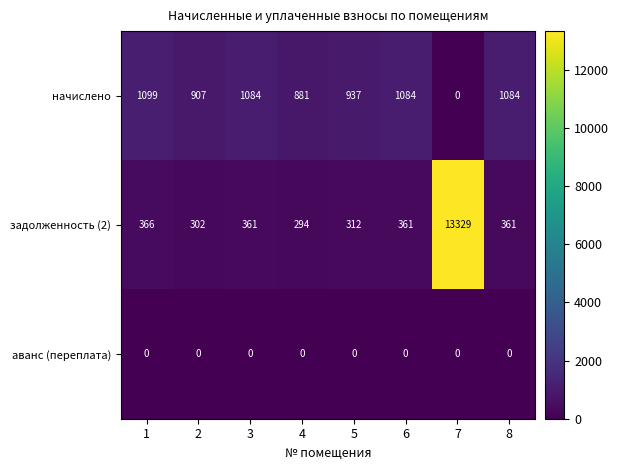

Count the number of data series in this chart.

3